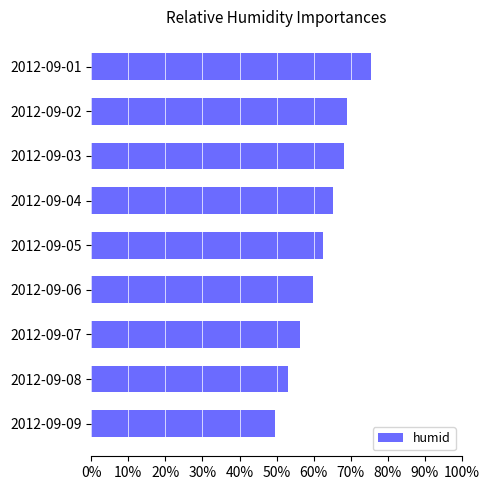

What is the difference between the maximum and minimum values?

25.9